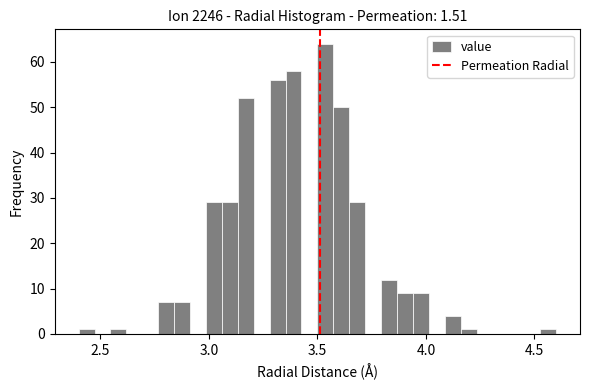

Read against the x-axis, roughly where is the centre of the tallest bar?

3.55